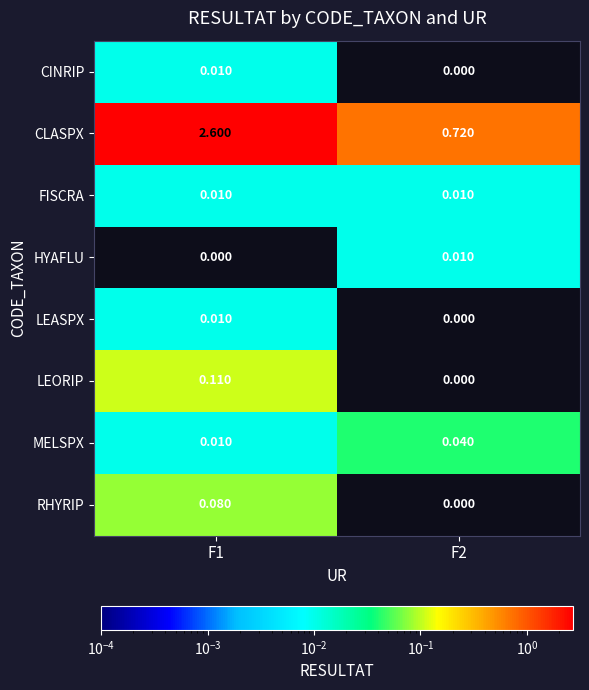

Which series has the largest total across all categories?

CLASPX